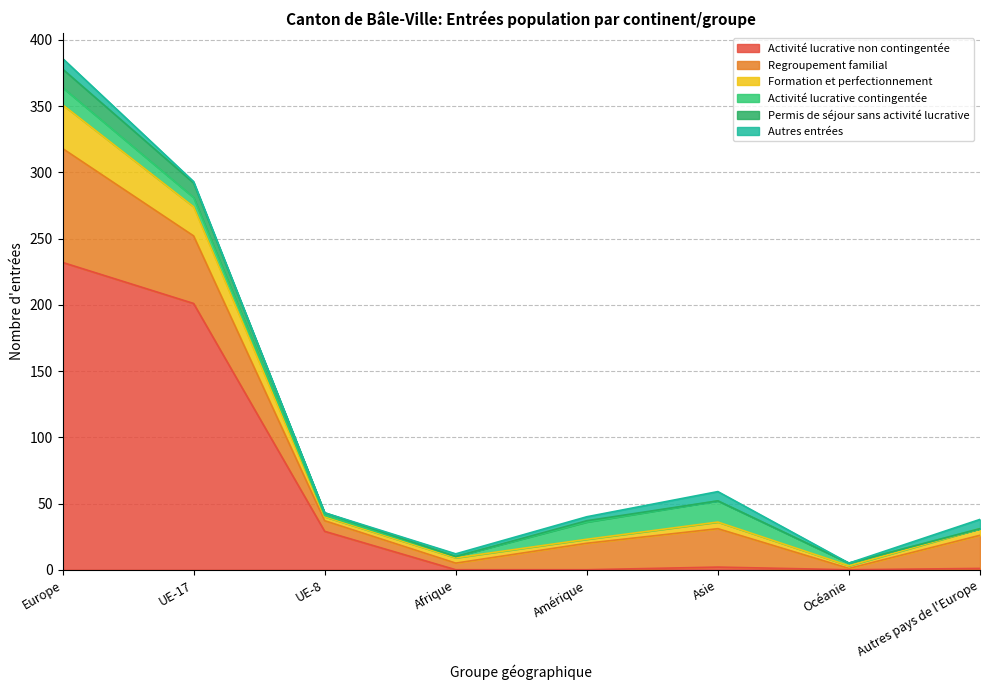

Rank the categories by Permis de séjour sans activité lucrative value from lowest to highest.

Océanie, Afrique, Amérique, Autres pays de l'Europe, Asie, UE-8, UE-17, Europe